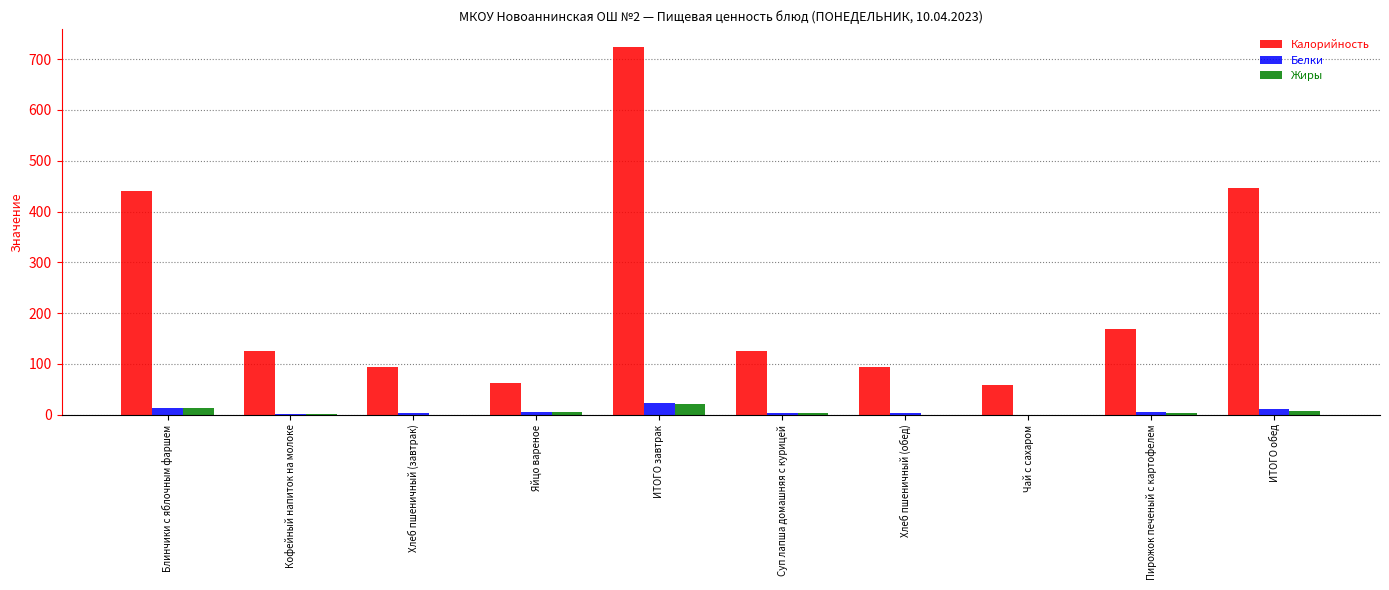

Which series changed the most between ИТОГО завтрак and Хлеб пшеничный (обед)?

Калорийность